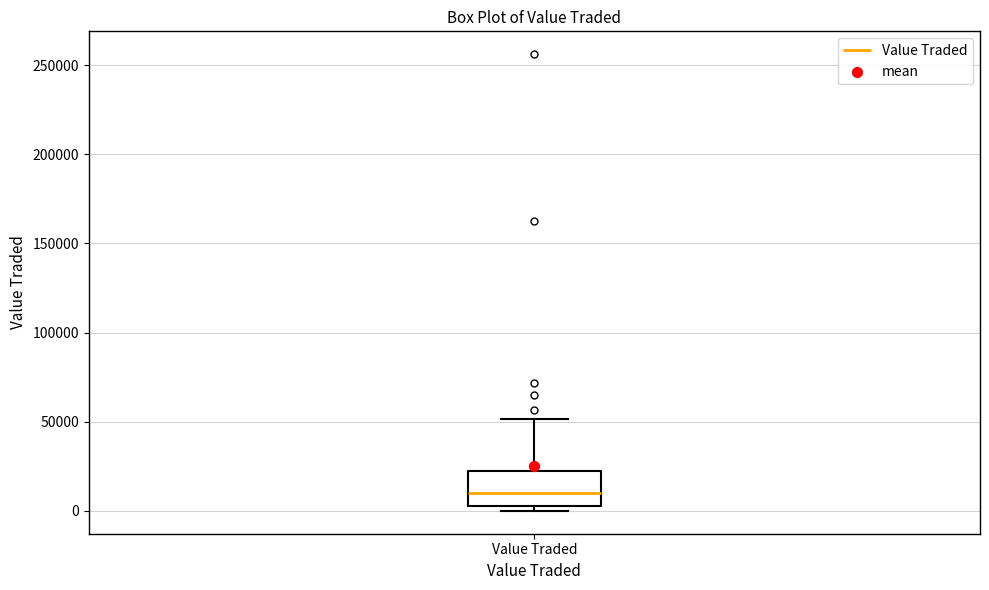

Read this box plot against the y-axis: the position of the median line, the range covered by the box, and the ends of both whiskers. The values are not printed on the chart, so give them approximately, as read against the axis.

median 10000, box 5000 to 25000, whiskers 0 to 50000